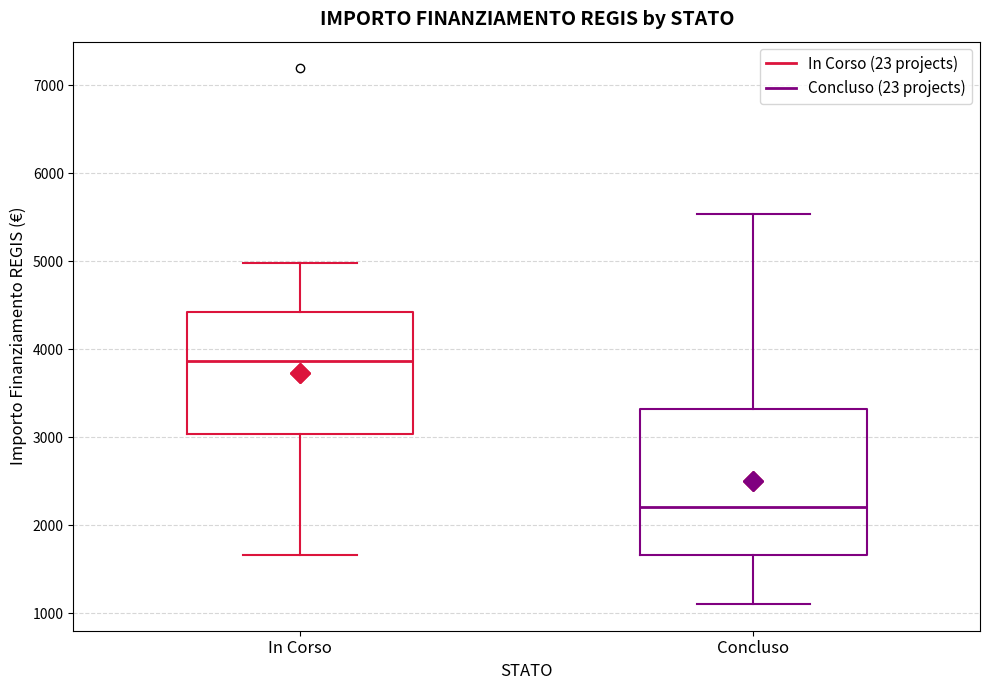

Reading left to right, transcribe this box plot: for each box, give where its median line is, the range the box spans, and where its two whiskers end, as read against the y-axis. The values are not printed on the chart, so give them approximately, as read against the axis.

In Corso: median 3900, box 3000 to 4400, whiskers 1700 to 5000
Concluso: median 2200, box 1700 to 3300, whiskers 1100 to 5500